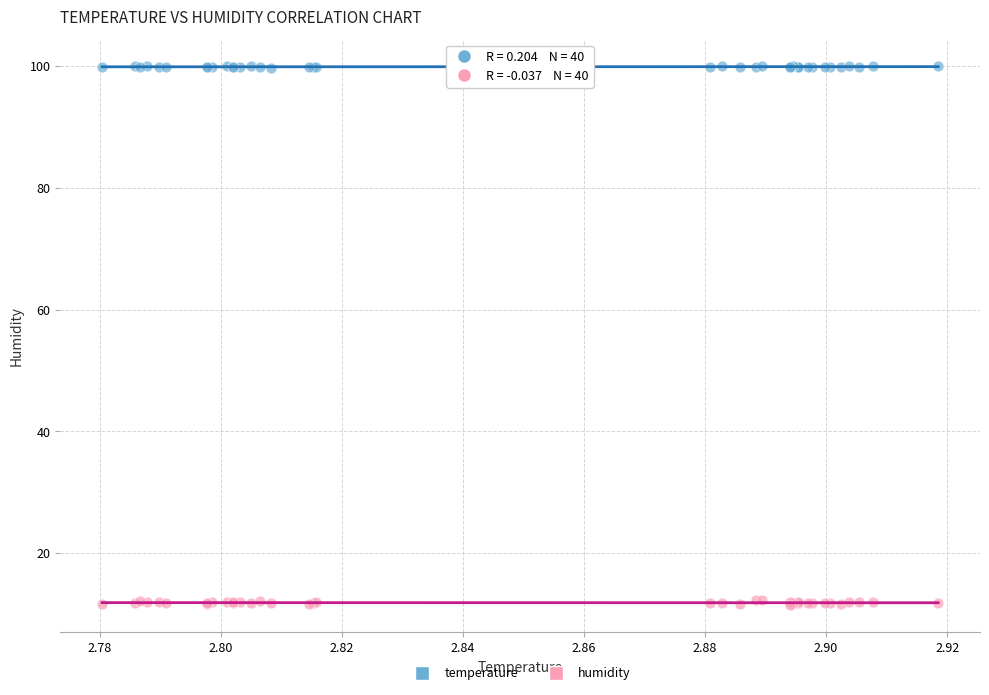

Which series has the largest Y range (max minus min)?

humidity